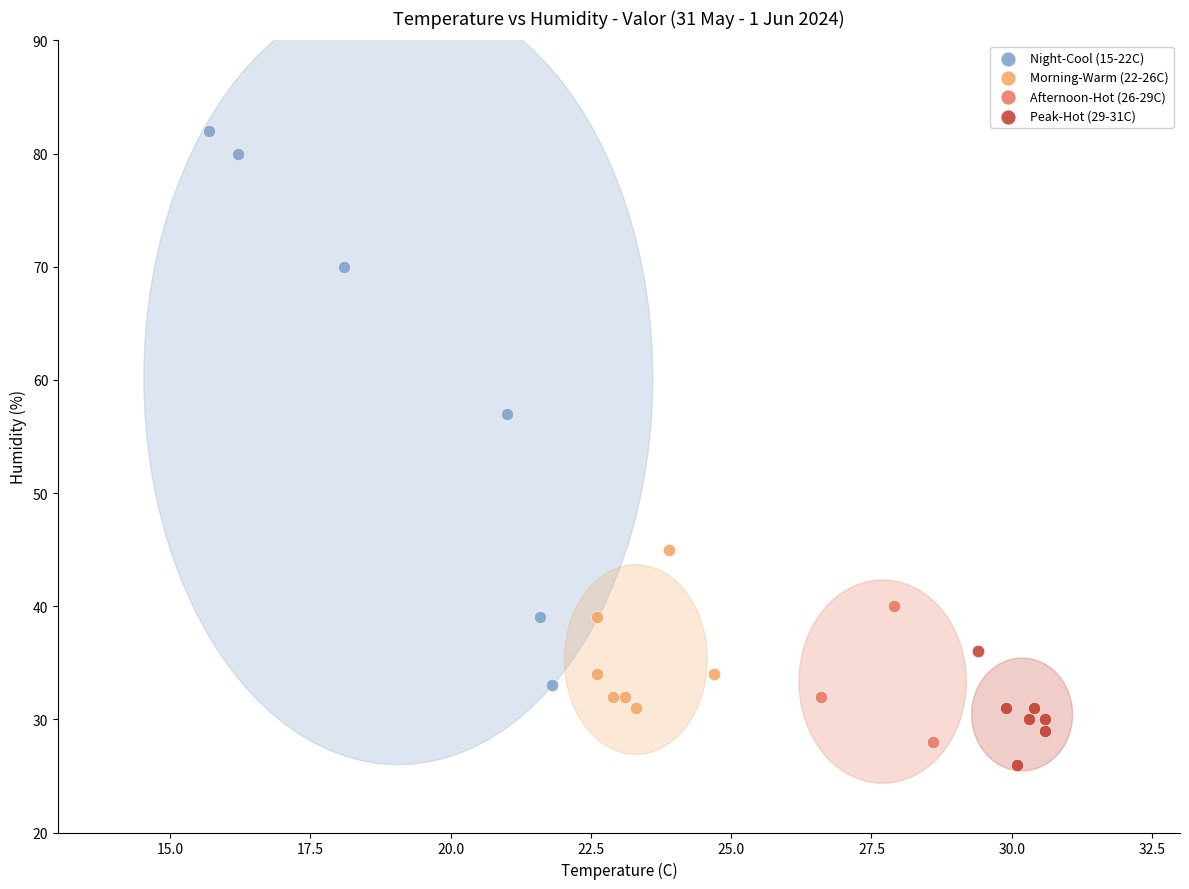

Which series contains the highest Y value?

Night-Cool (15-22C)